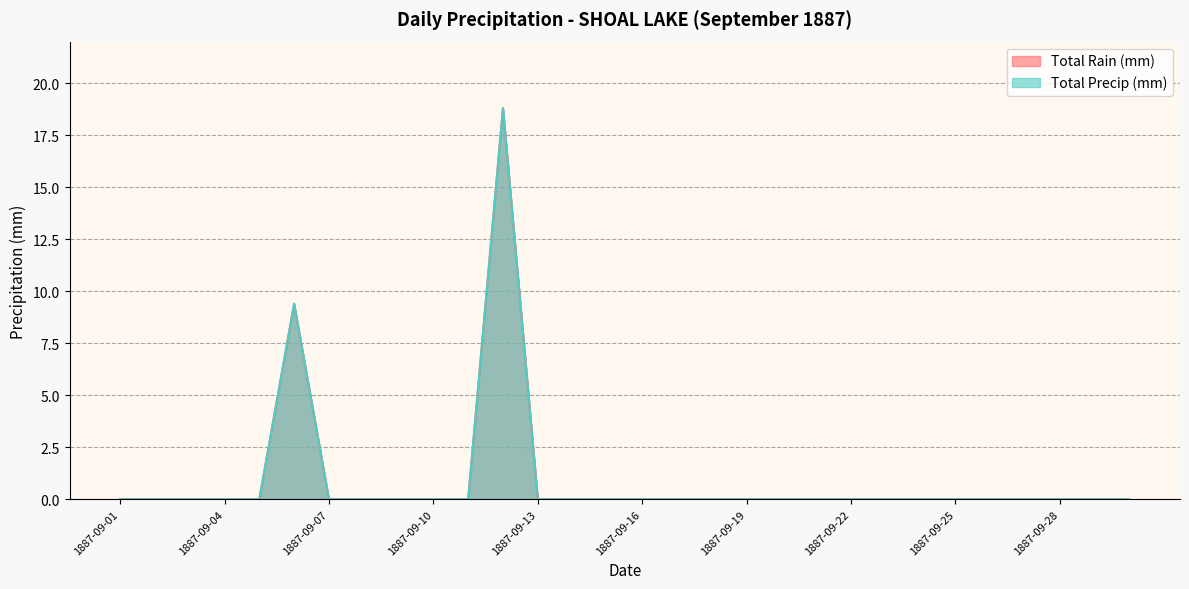

How many data points does each series have?

30